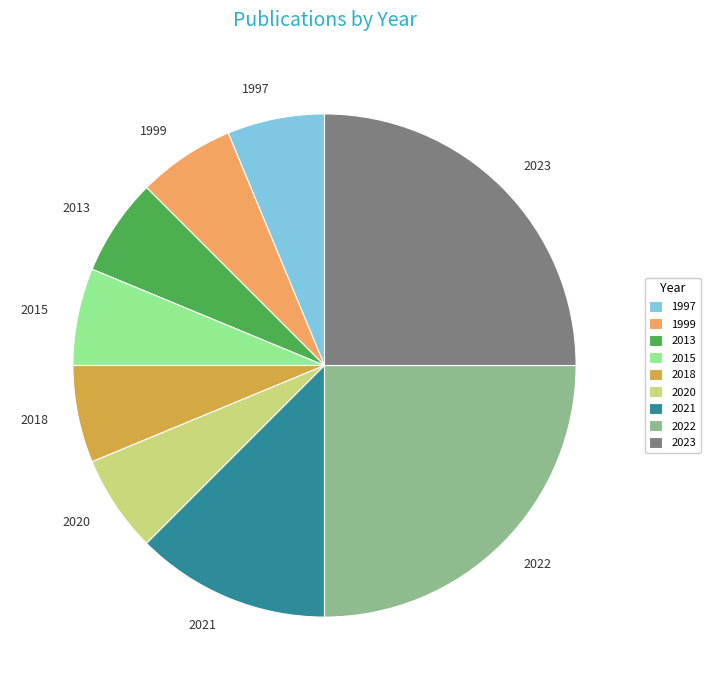

Do 1999 and 2015 together represent more than half of the pie?

No